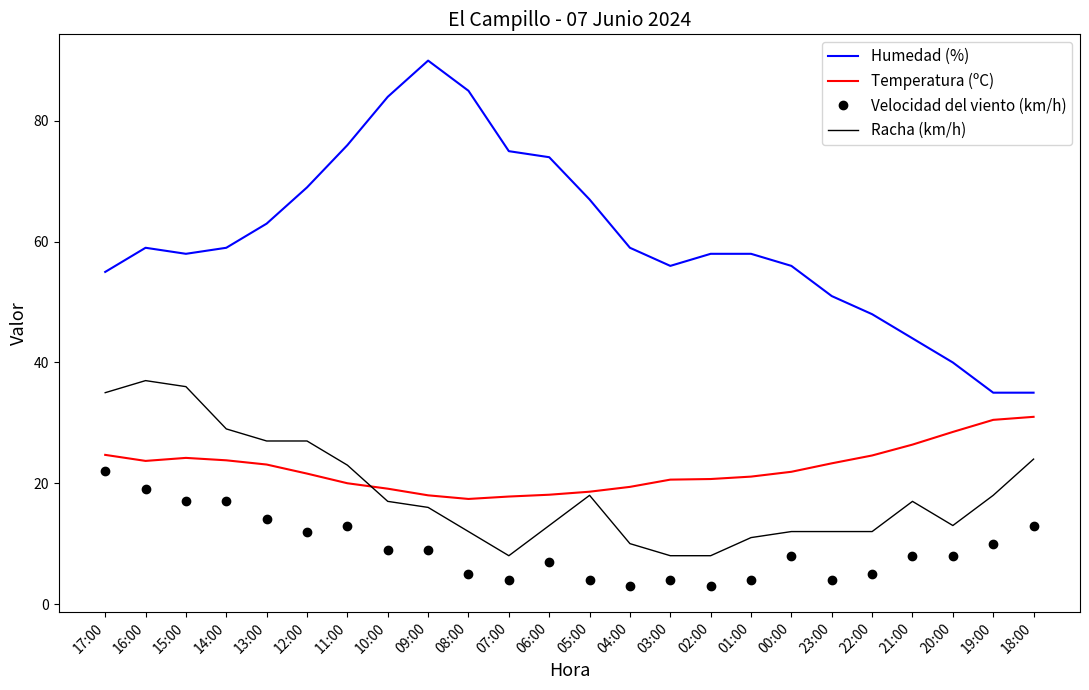

Rank the series by their maximum value, from lowest to highest.

Velocidad del viento (km/h), Temperatura (ºC), Racha (km/h), Humedad (%)